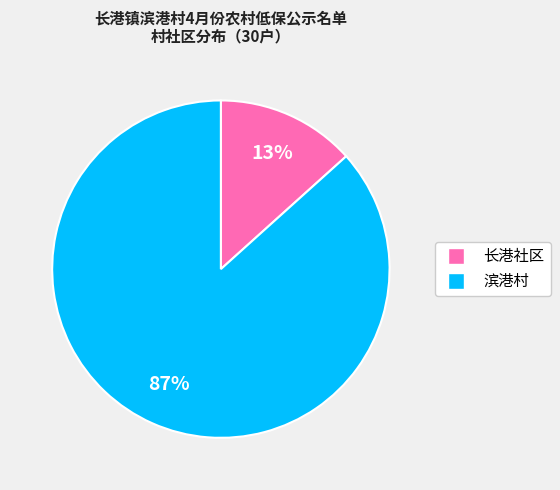

Does any single category account for the majority?

Yes